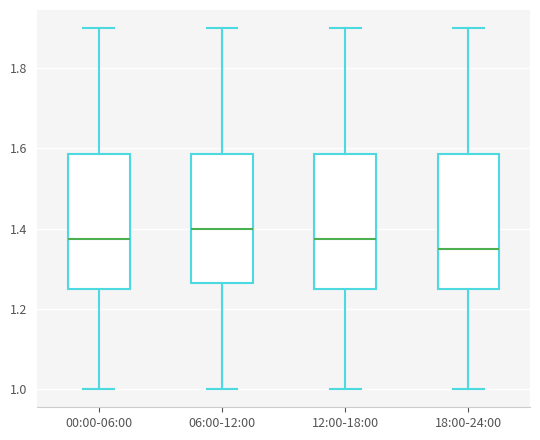

Reading left to right, read every box against the y-axis: the position of its median line, the range the box covers, and the ends of its whiskers. The values are not printed on the chart, so give them approximately, as read against the axis.

00:00-06:00: median 1.38, box 1.26 to 1.58, whiskers 1.00 to 1.90
06:00-12:00: median 1.40, box 1.26 to 1.58, whiskers 1.00 to 1.90
12:00-18:00: median 1.38, box 1.26 to 1.58, whiskers 1.00 to 1.90
18:00-24:00: median 1.36, box 1.26 to 1.58, whiskers 1.00 to 1.90